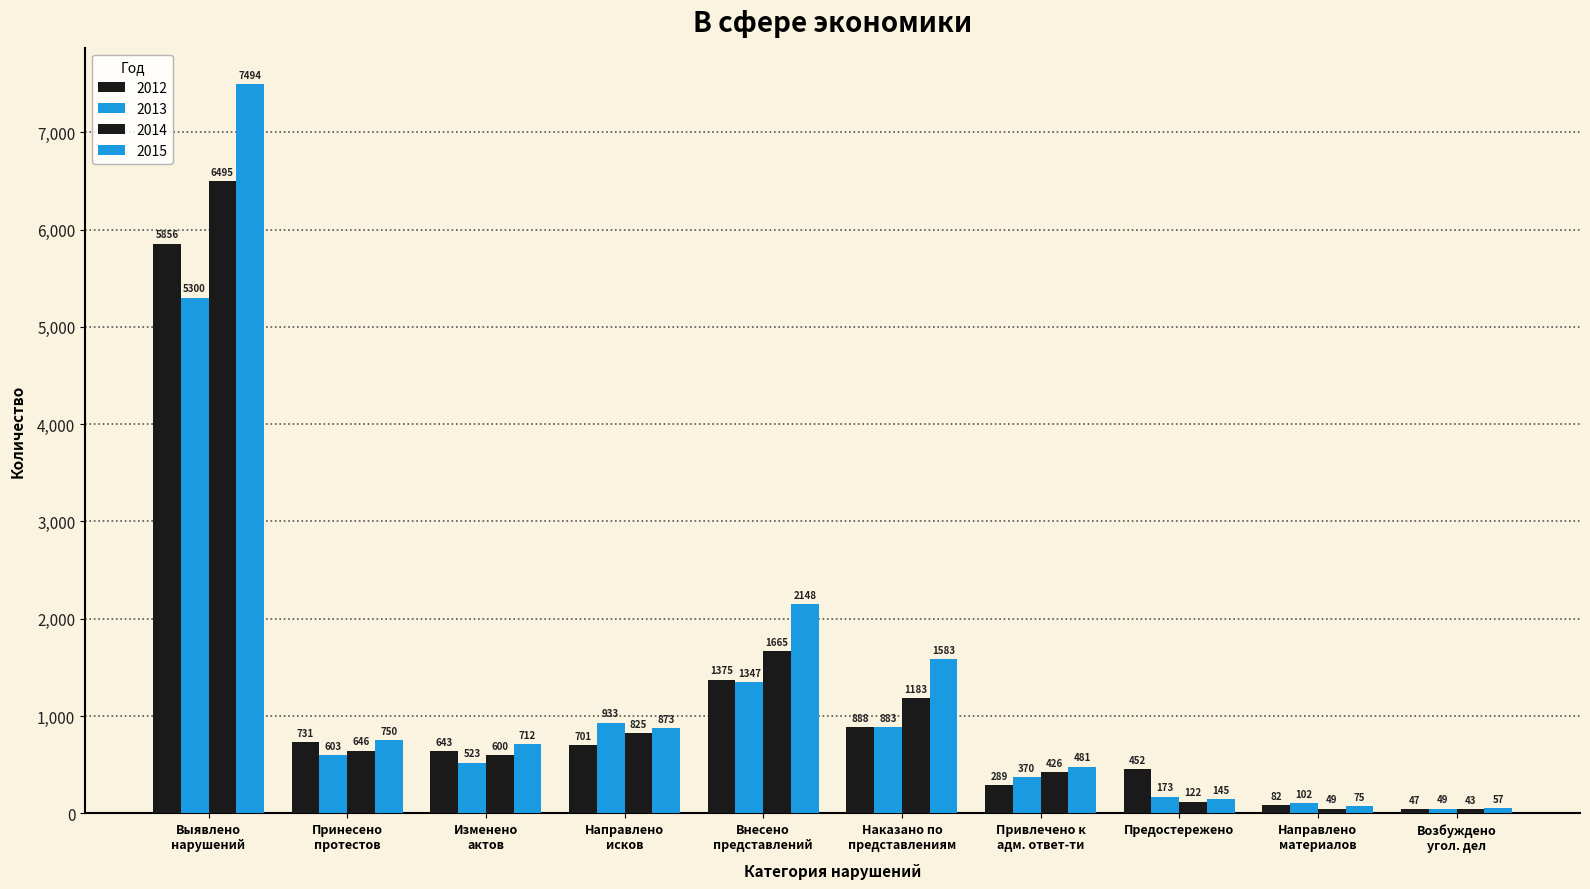

At which category does the chart reach its minimum across all series?

Возбуждено угол. дел